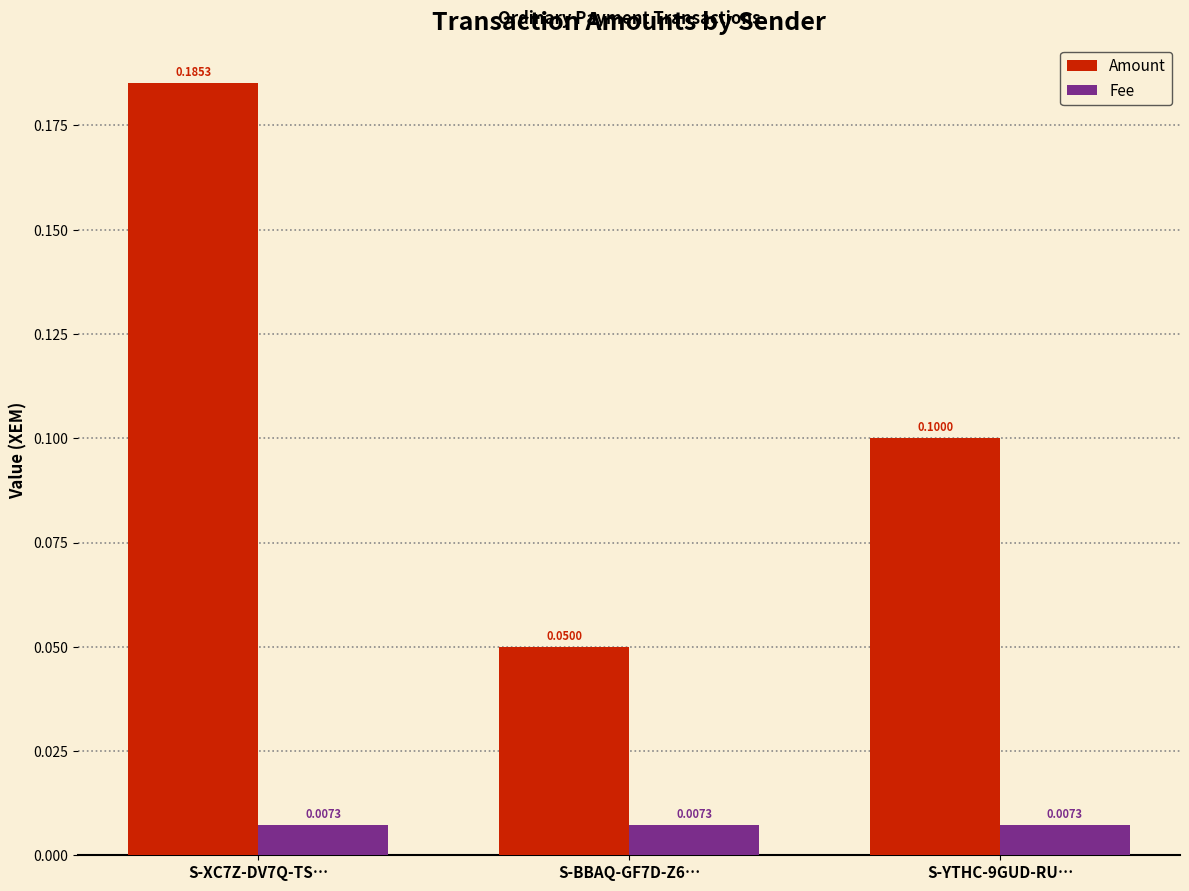

What is the sum of the Amount values at S-XC7Z-DV7Q-TS… and S-YTHC-9GUD-RU…?

0.3